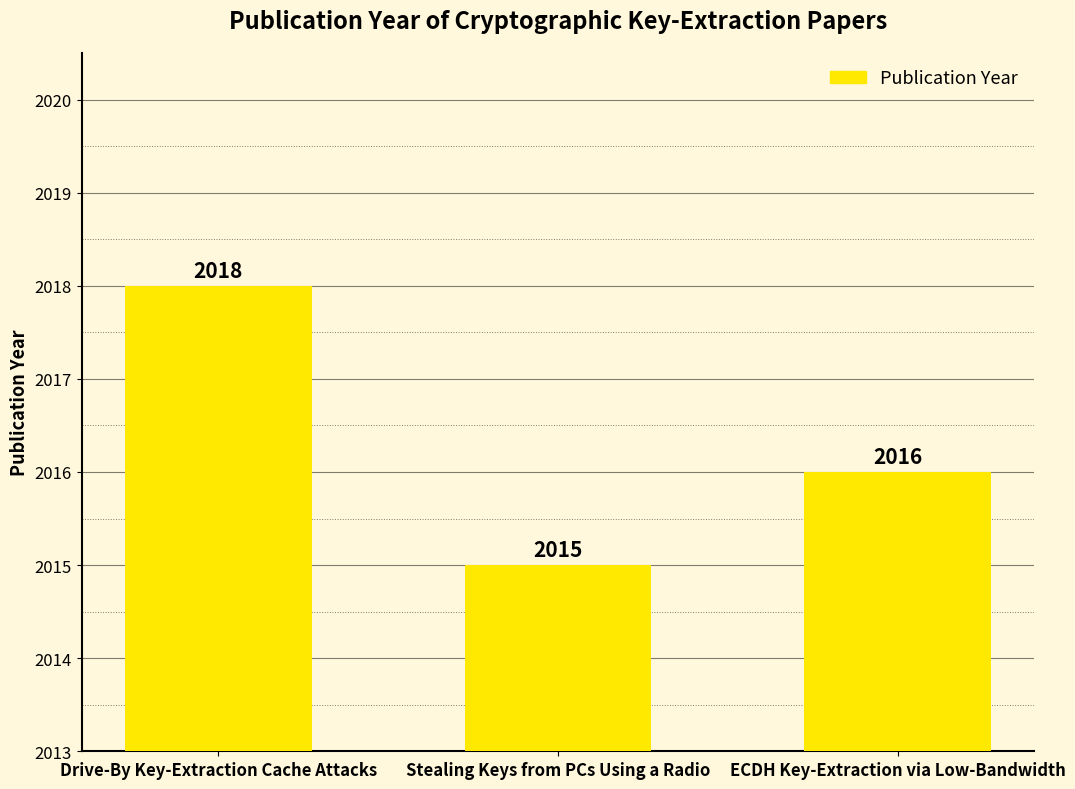

Does the chart contain stacked bars?

No